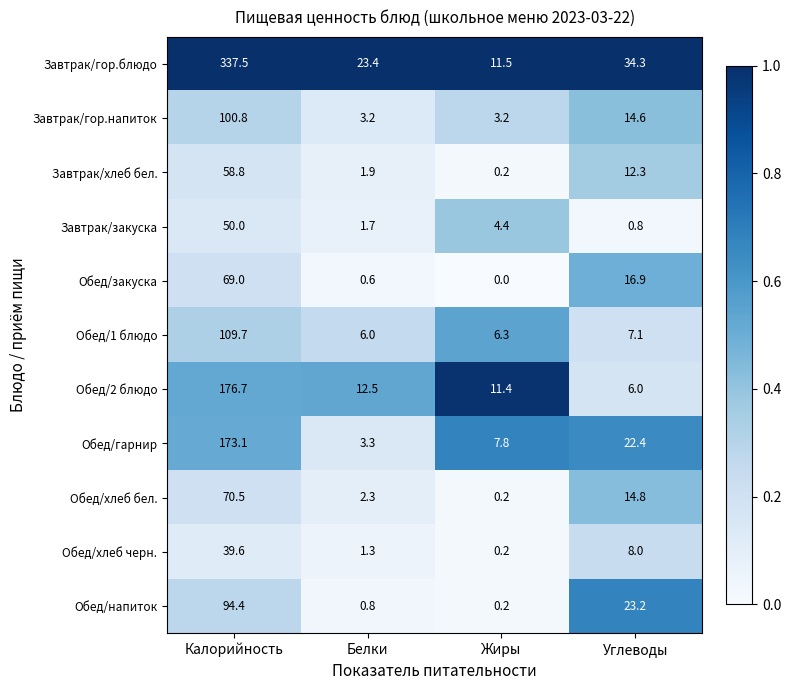

Which category has the highest value across all series?

Калорийность